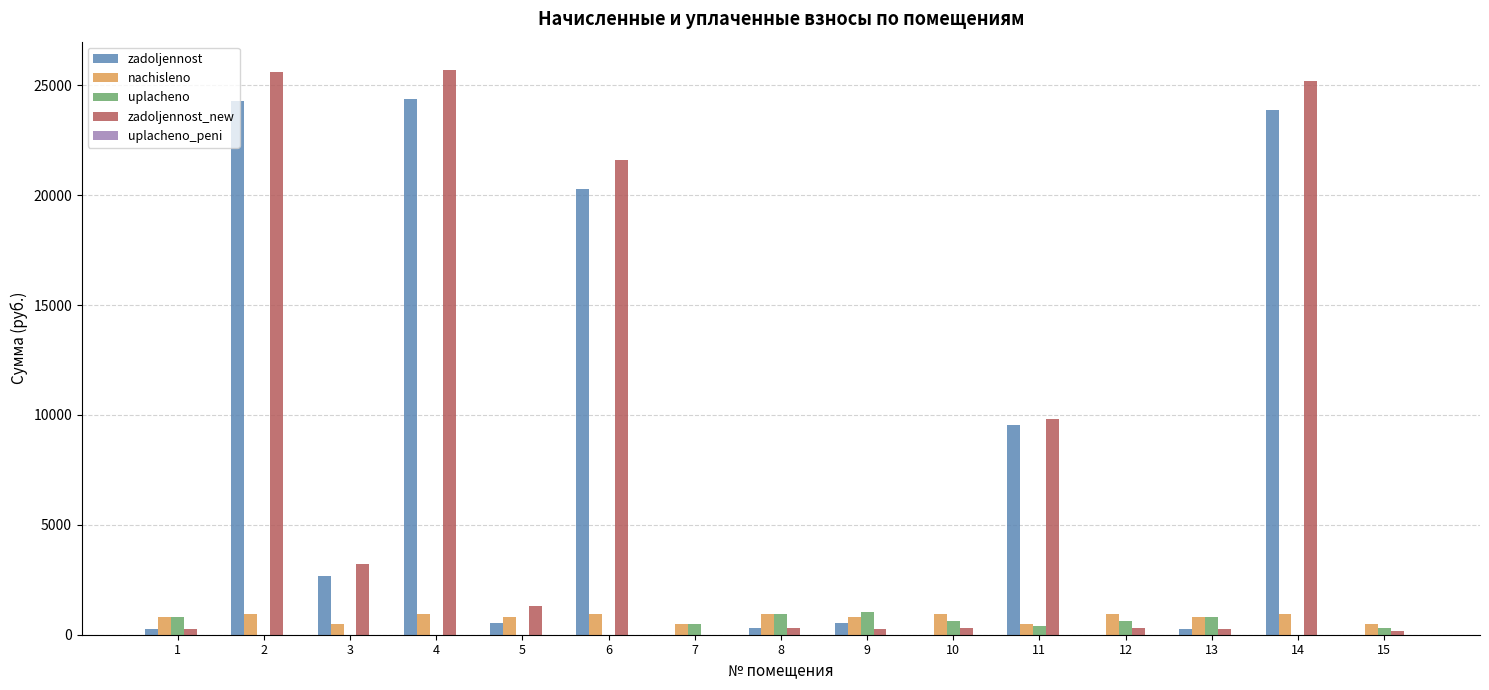

Which series has the largest total across all categories?

zadoljennost_new